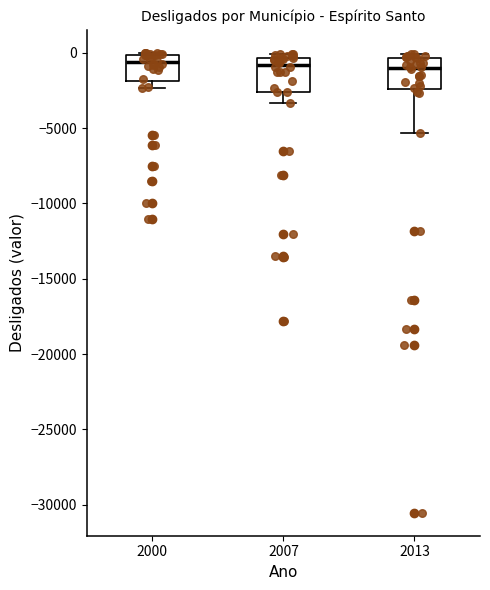

Reading left to right, transcribe this box plot: for each box, give where its median line is, the range the box spans, and where its two whiskers end, as read against the y-axis. The values are not printed on the chart, so give them approximately, as read against the axis.

2000: median -500, box -2000 to 0, whiskers -2500 to 0
2007: median -1000, box -2500 to -500, whiskers -3500 to 0
2013: median -1000, box -2500 to -500, whiskers -5500 to 0